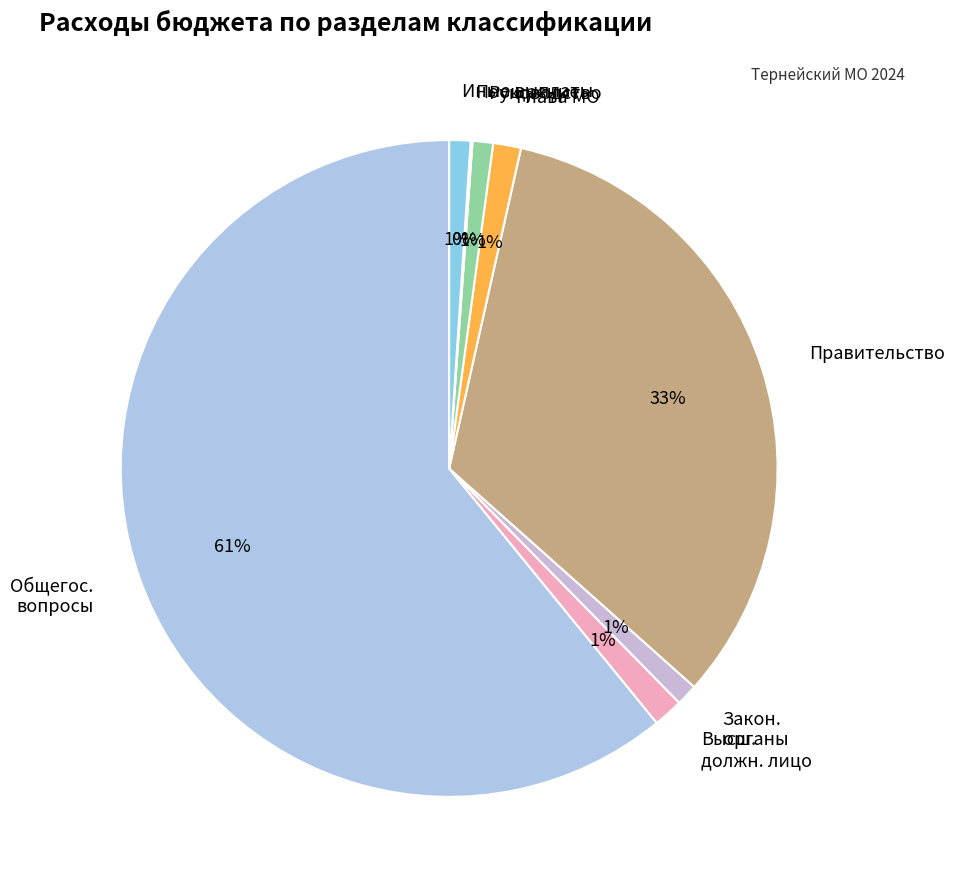

Is the sum of Закон. органы and Руководство greater than half?

No